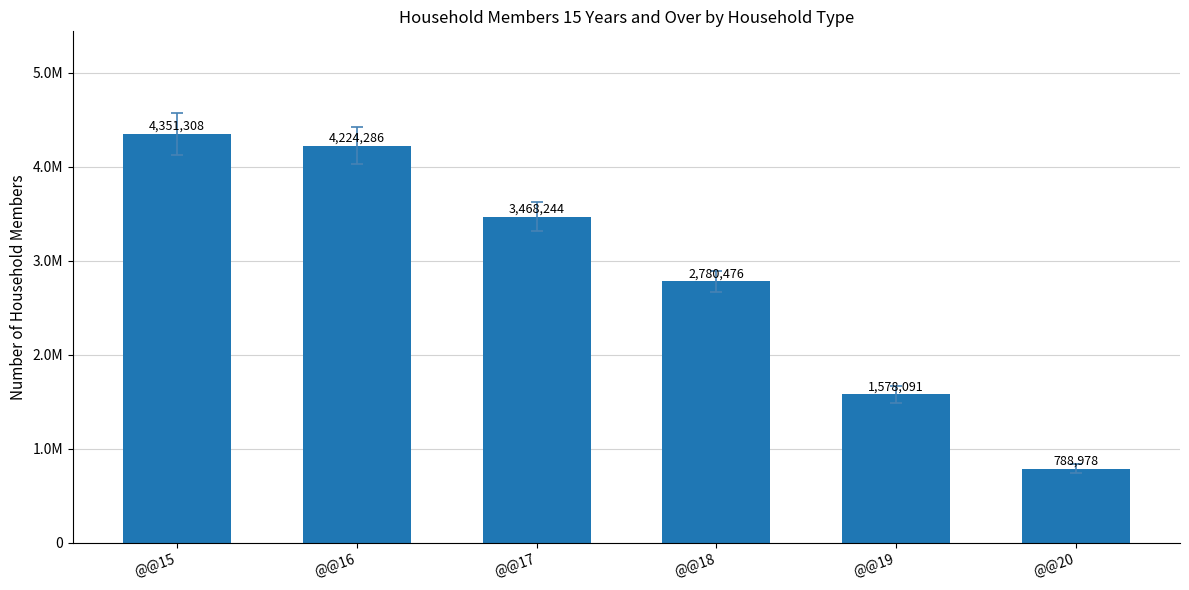

Reading right to left, extract all data points from this chart.

788978	1578091	2780476	3468244	4224286	4351308